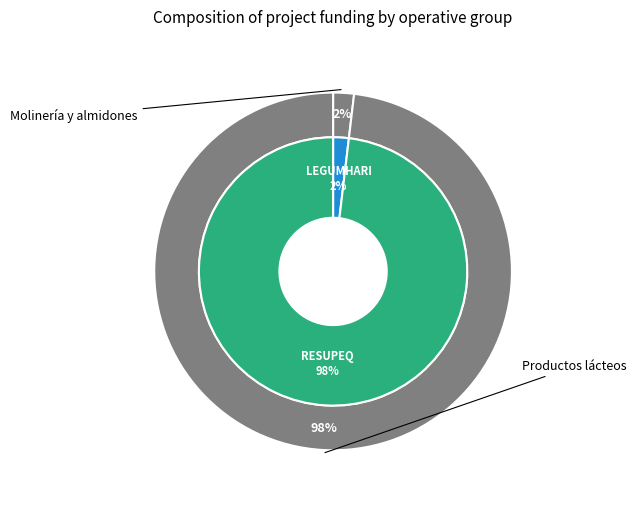

Does Grupo Operativo RESUPEQ account for over 50% of the chart?

Yes